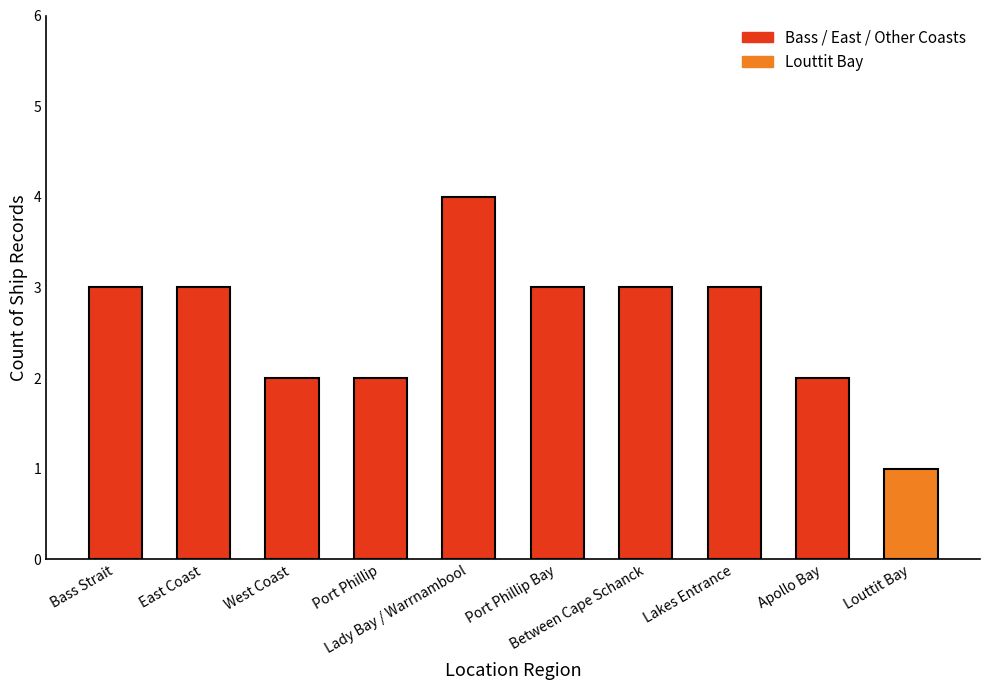

What is the maximum value shown in the chart?

4